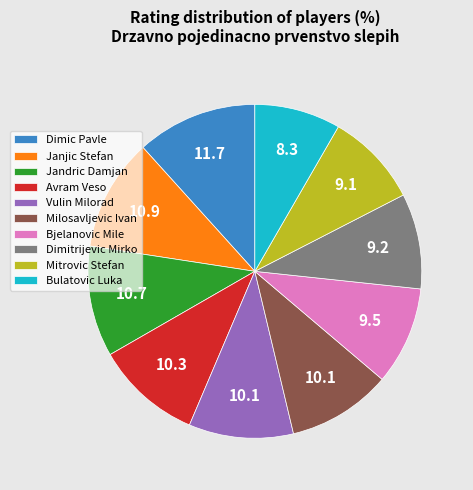

The Dimitrijevic Mirko slice represents 9% of the pie. True or false?

True